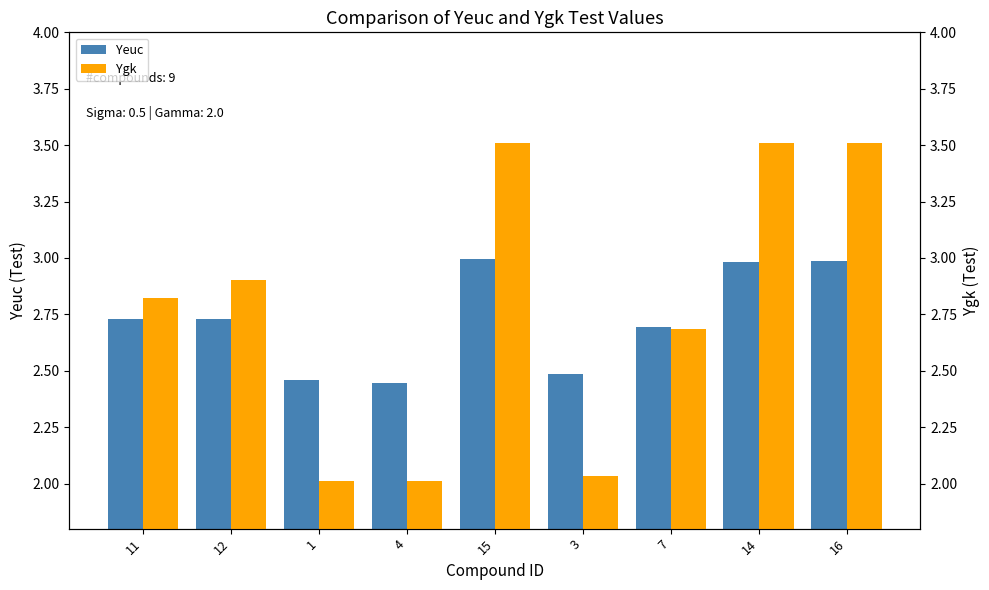

What is the difference between the highest and lowest values at 16?

0.5